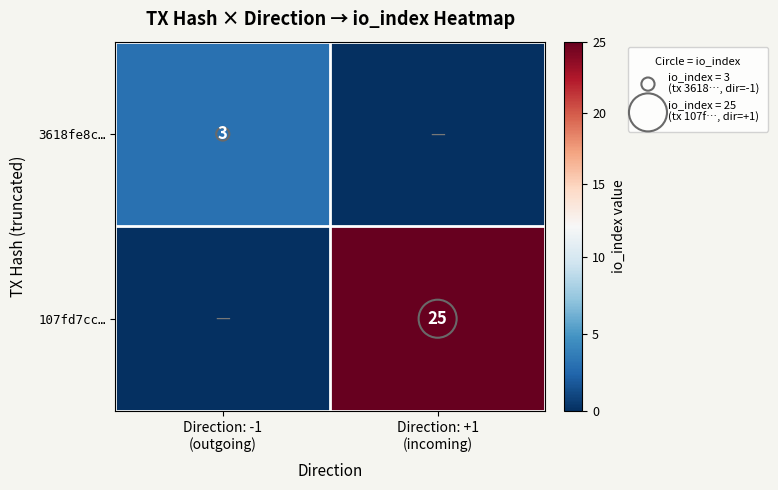

How many values in the 107fd7cc… series are below 25?

1